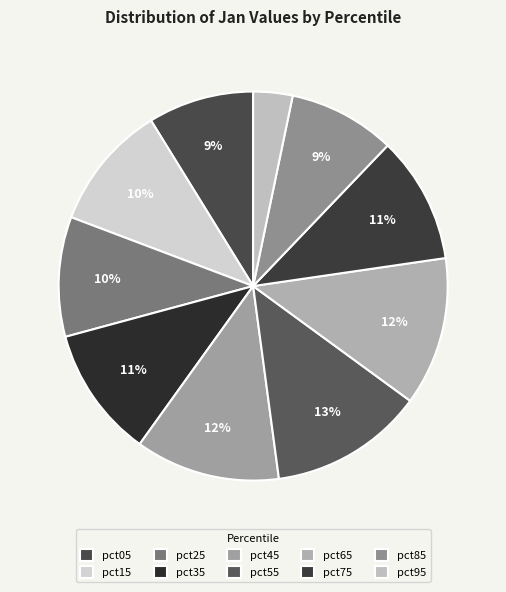

Which slice is the largest?

pct55